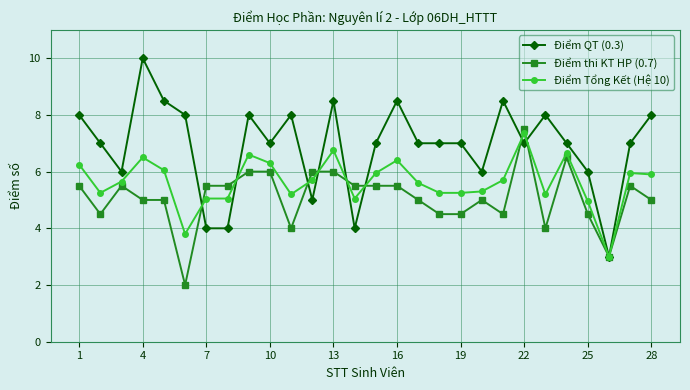

What is the highest value of the Điểm QT (0.3) series?

10.0